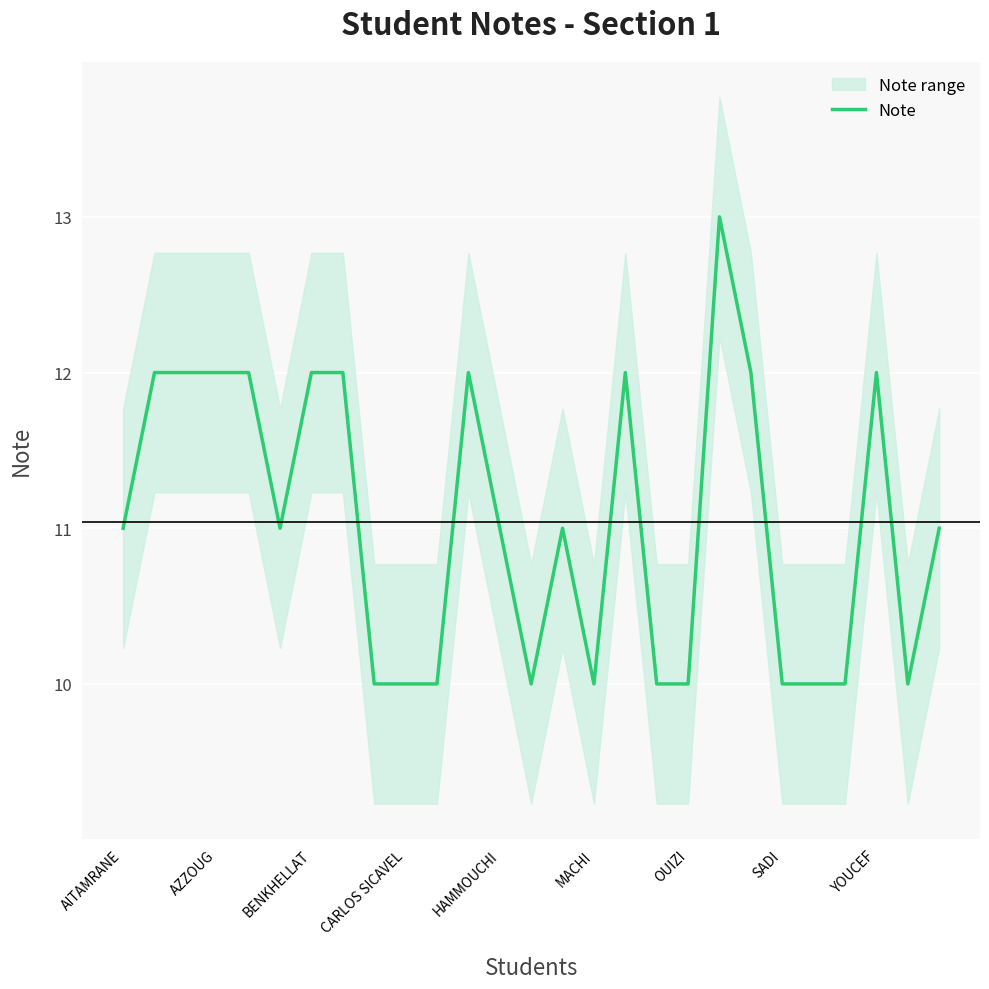

What is the sum of all values?

298